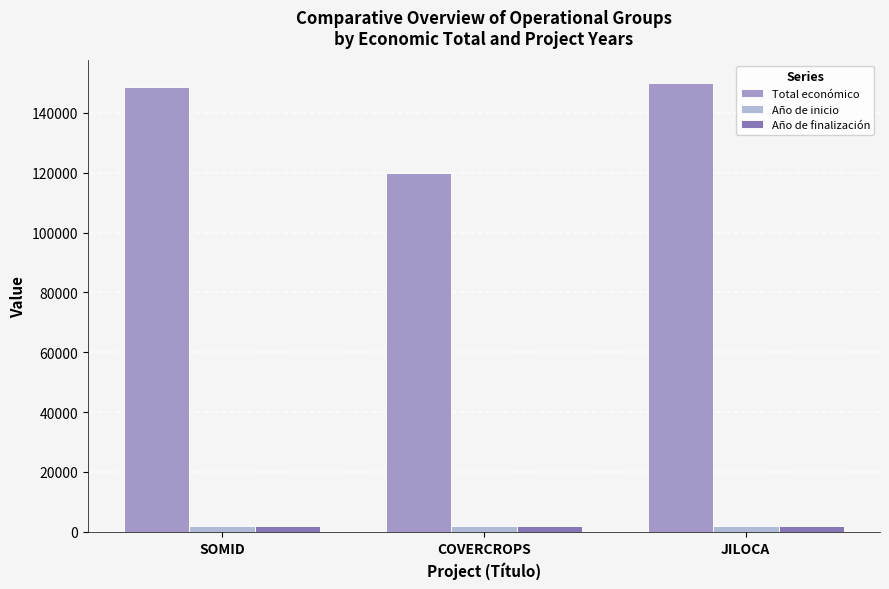

What is the sum of all Año de finalización values?

6079